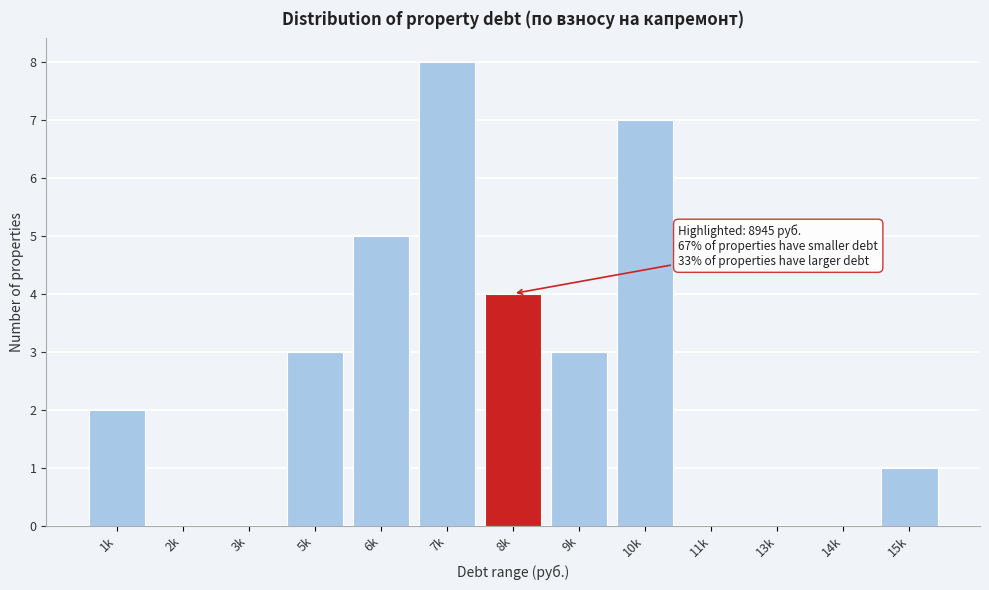

Reading right to left, what are all the values shown in this chart?

15k=1	14k=0	13k=0	11k=0	10k=7	9k=3	8k=4	7k=8	6k=5	5k=3	3k=0	2k=0	1k=2